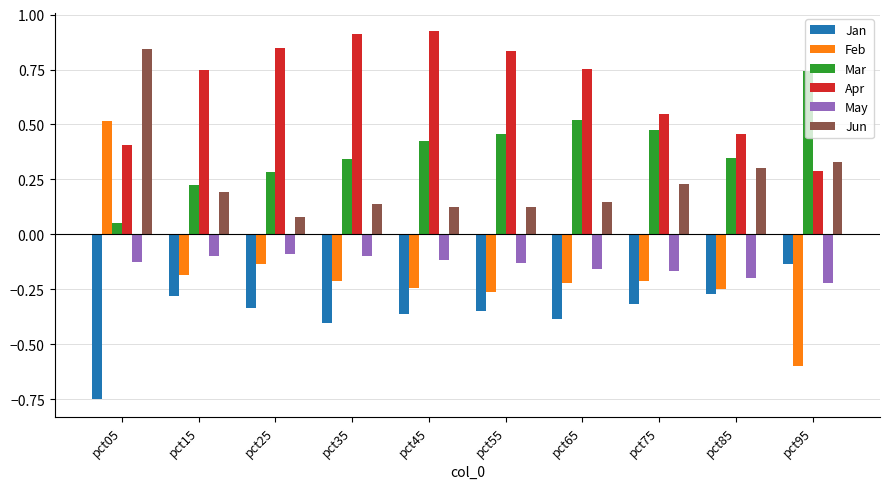

What is the sum of all Mar values?

3.9